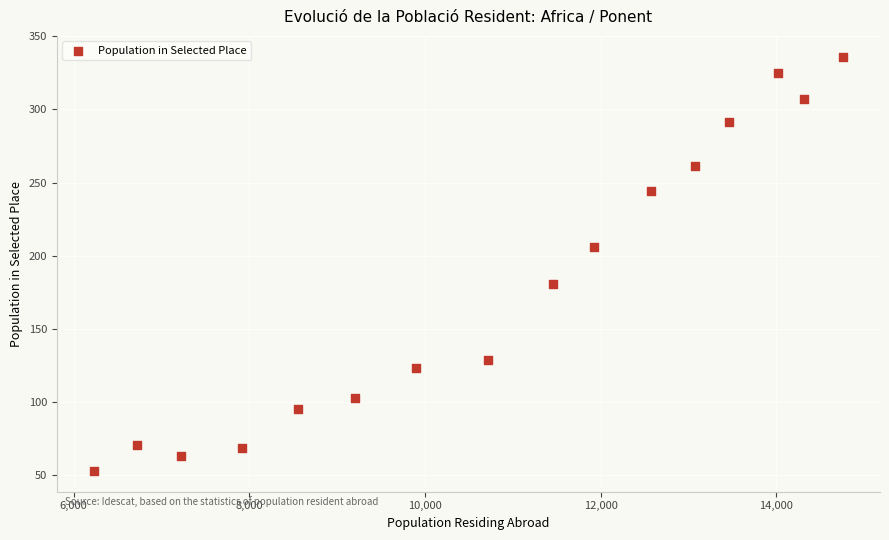

What is the range of Y values (max minus min)?

283